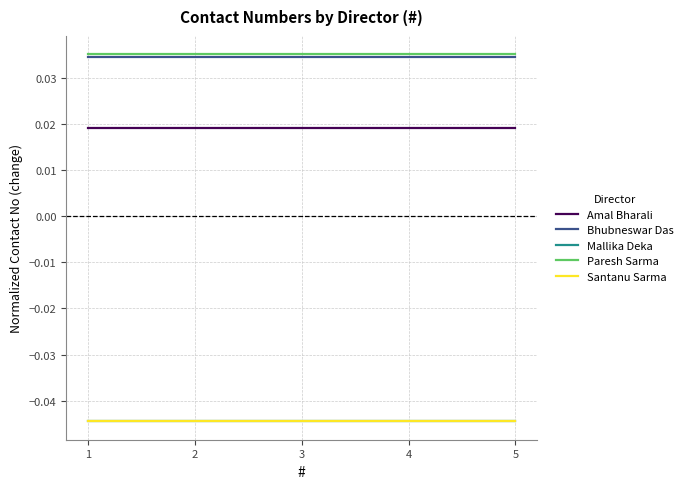

What is the difference between the highest and lowest values at 5?

0.1